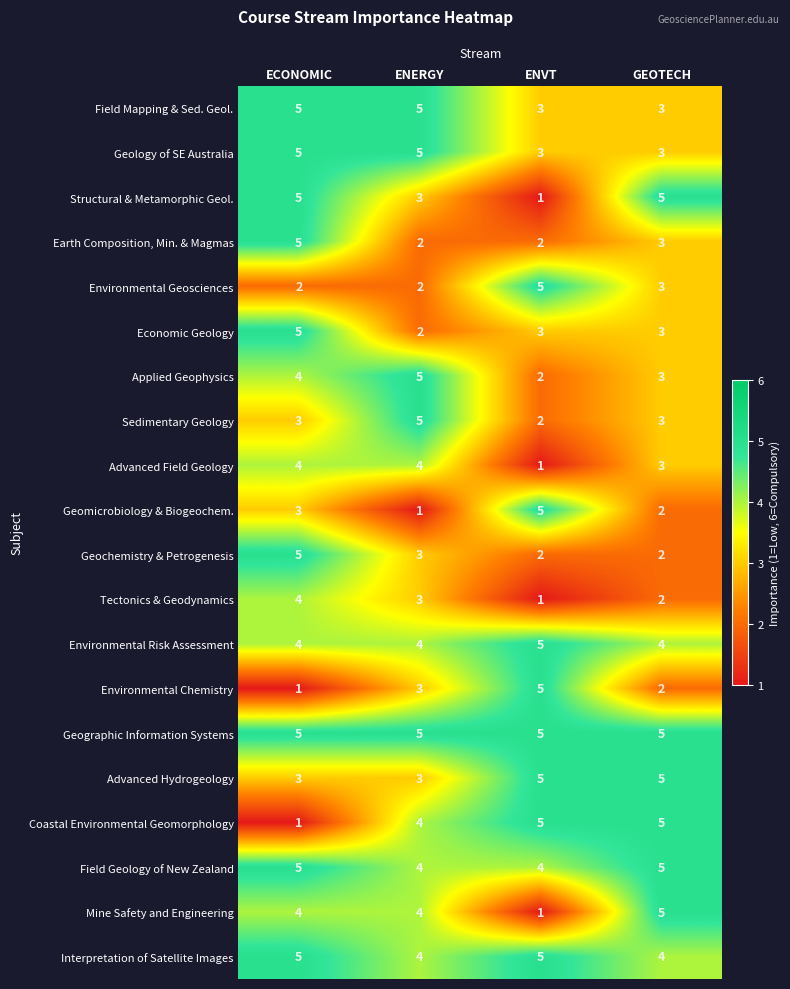

How many Tectonics & Geodynamics values are between 2 and 4?

3